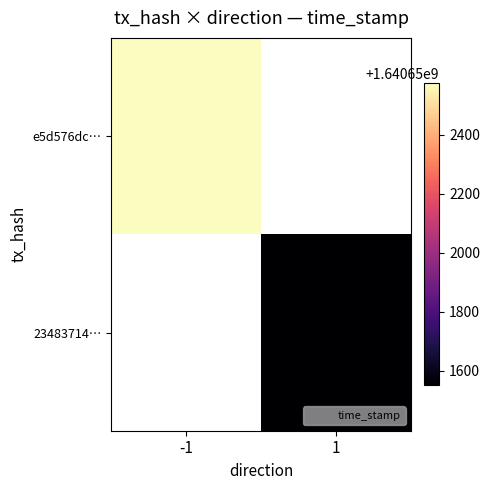

Is it true that e5d576dc7c47b272ccfa04472b3bc7598fc96c1 equals 2692424101 at time_stamp?

False